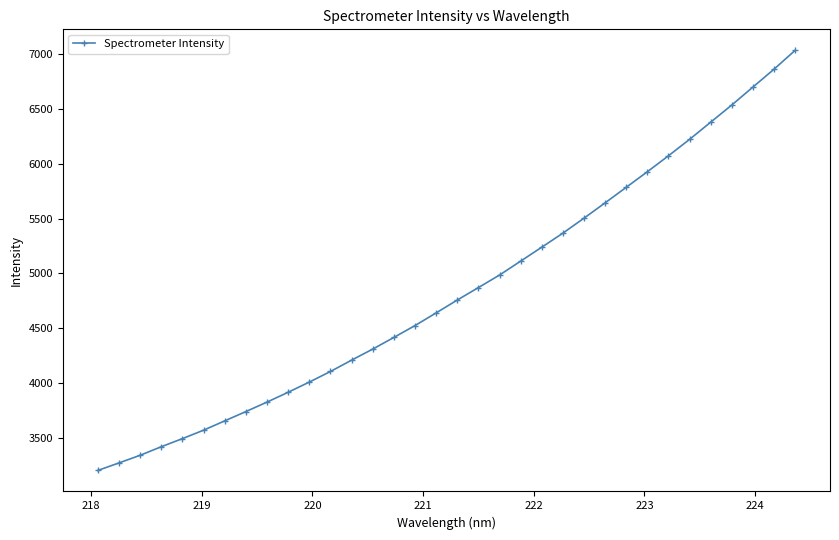

What is the value of the 23rd point from the left?

5367.3